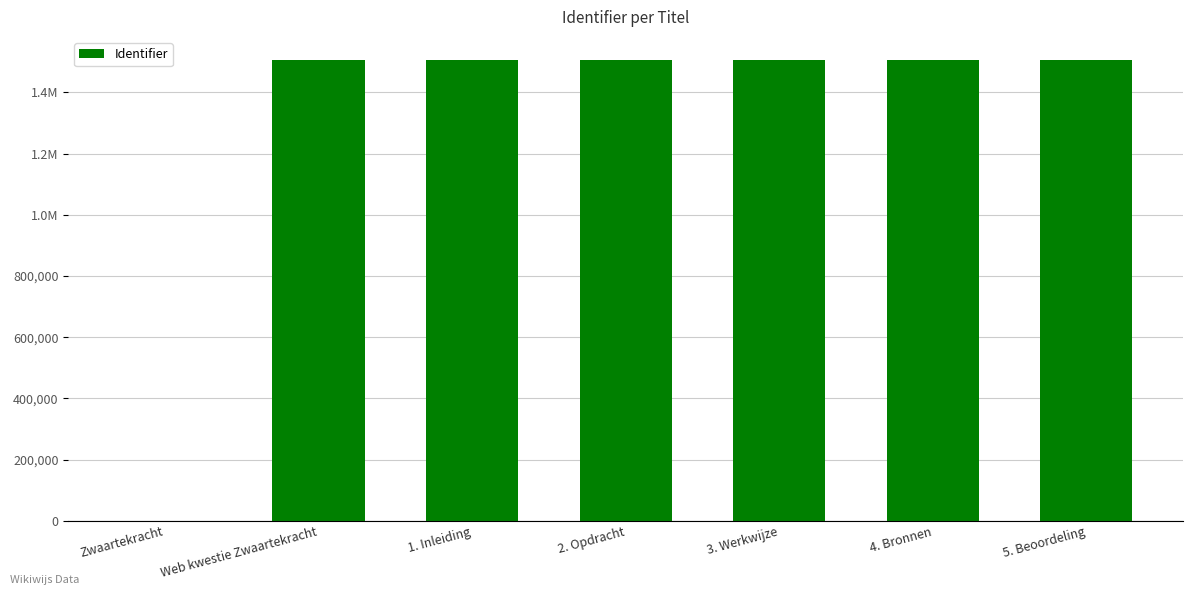

Reading left to right, extract all data points from this chart.

0	1505920	1505922	1505924	1505926	1505928	1505930